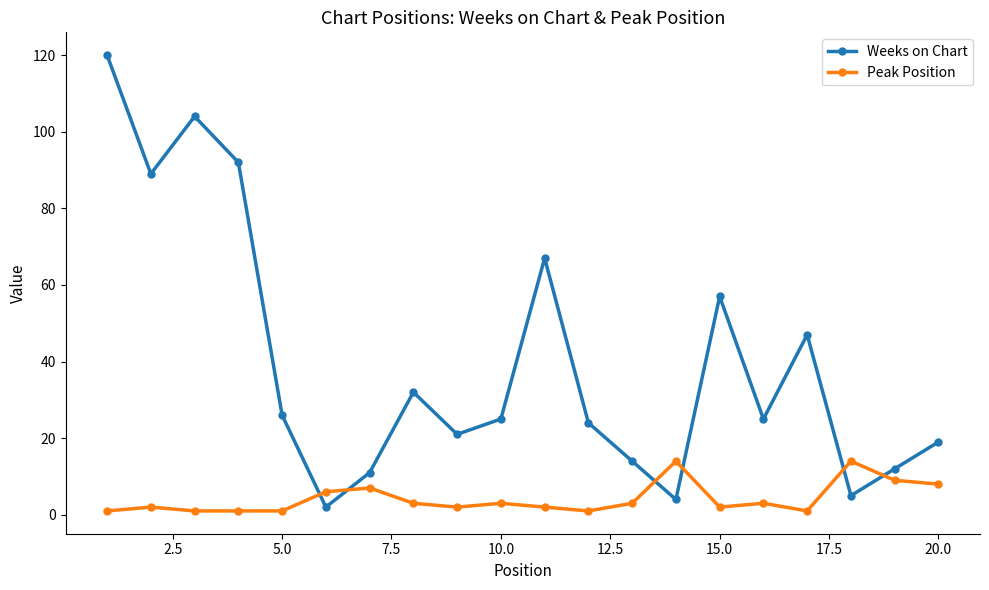

Count the number of categories in the chart.

20